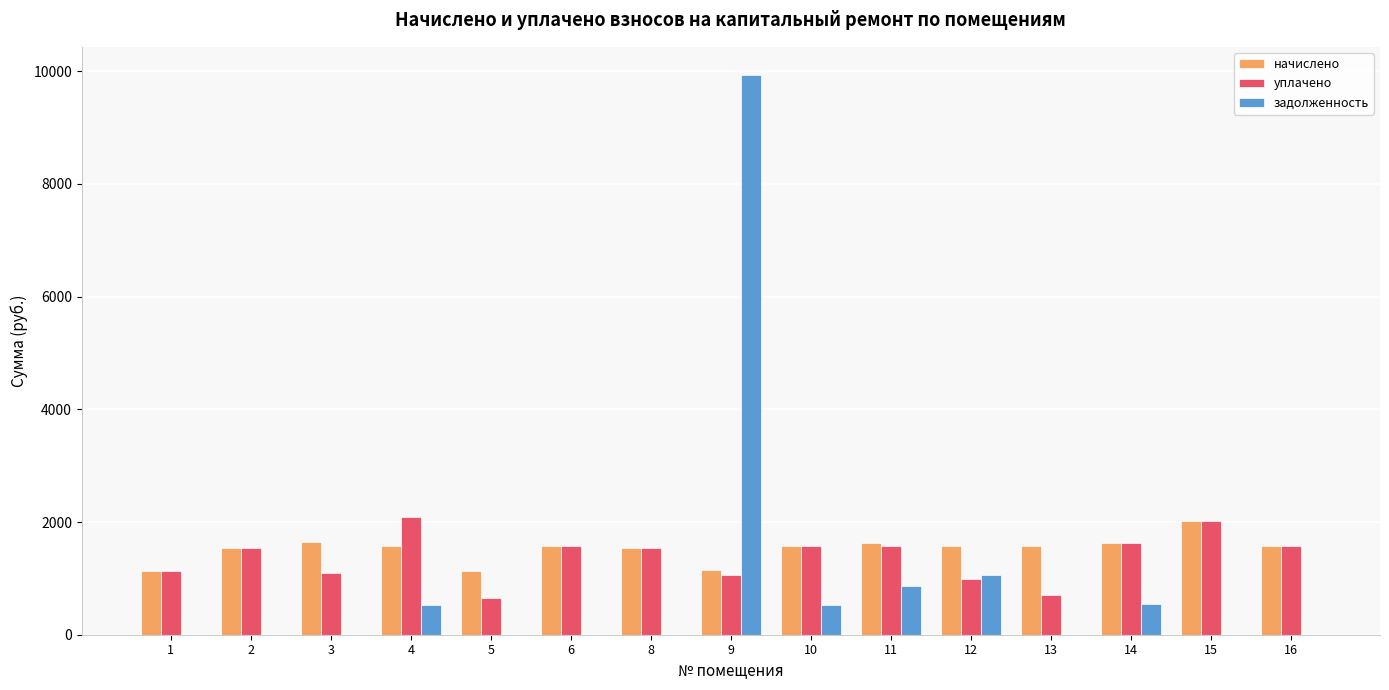

What is the sum of all задолженность values?

13448.7